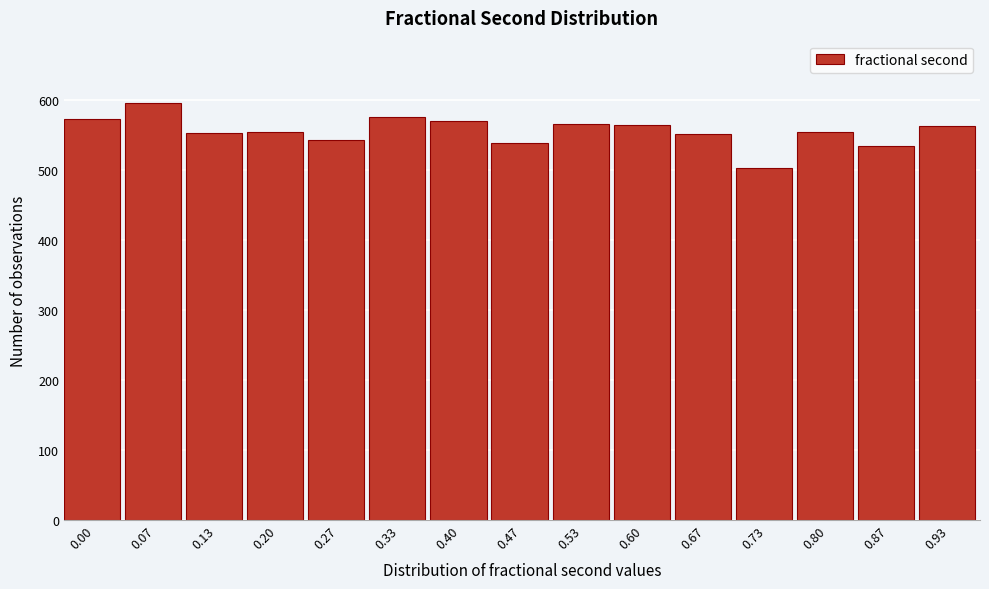

What is the value of the 13th bar from the left?

554